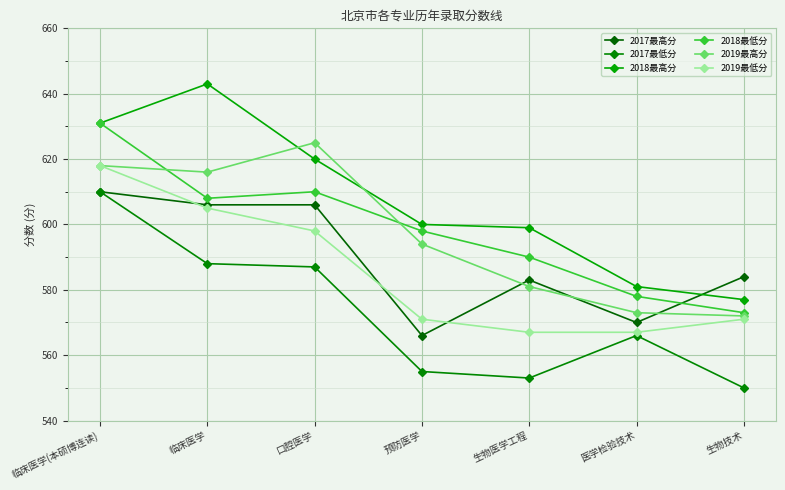

Reading left to right, list all the values displayed in this chart.

2017最高分: 610	606	606	566	583	570	584
2017最低分: 610	588	587	555	553	566	550
2018最高分: 631	643	620	600	599	581	577
2018最低分: 631	608	610	598	590	578	573
2019最高分: 618	616	625	594	581	573	572
2019最低分: 618	605	598	571	567	567	571